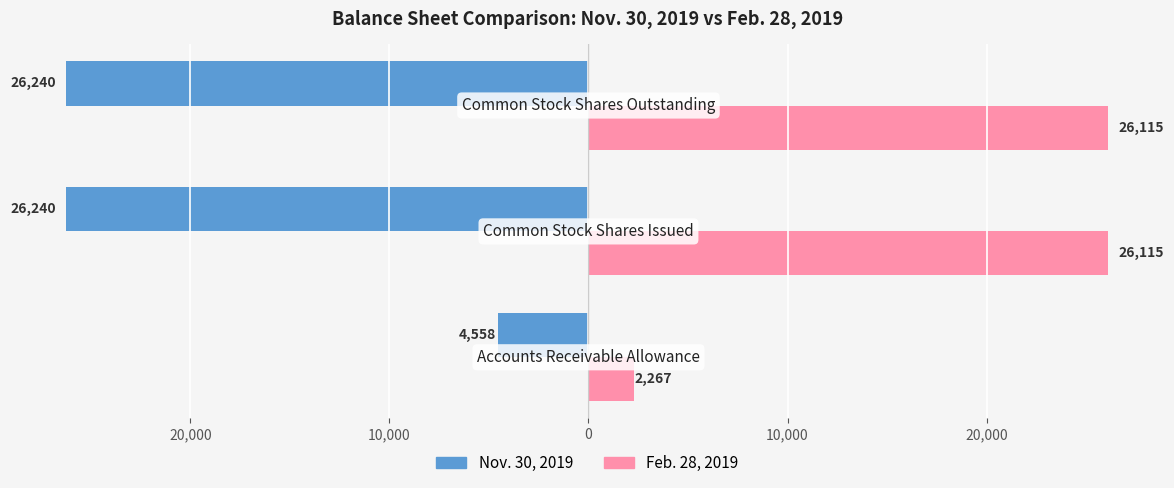

What are all the series names shown in the legend?

Nov. 30, 2019, Feb. 28, 2019